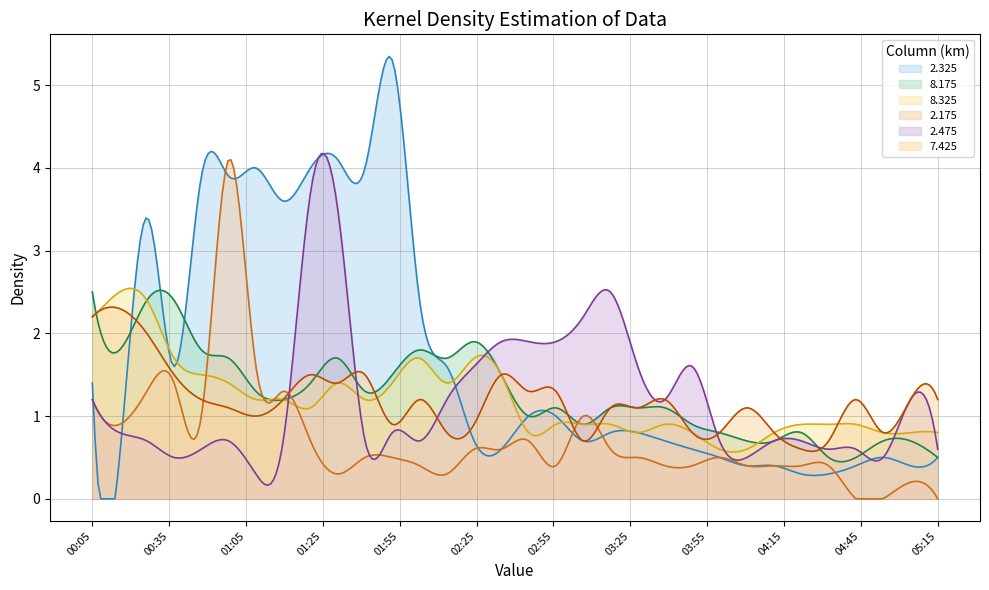

After their last crossing, which series has the higher values: 8.175 or 2.475?

2.475